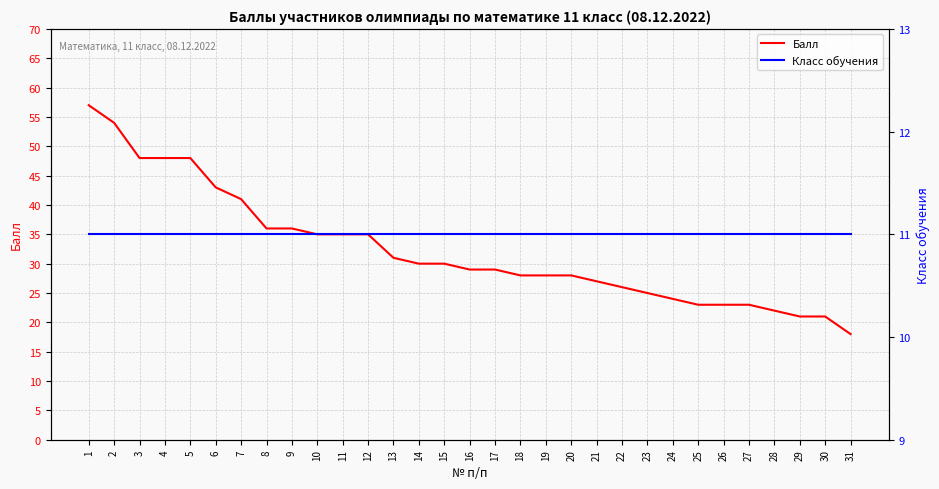

True or false: Балл has more than 1 interior local peaks.

False